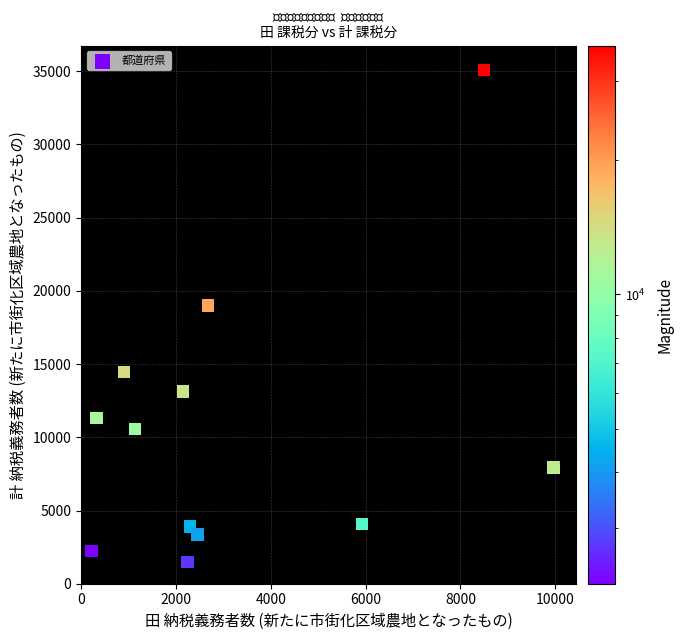

What Y value in the scatter plot is closest to 18289?

19015